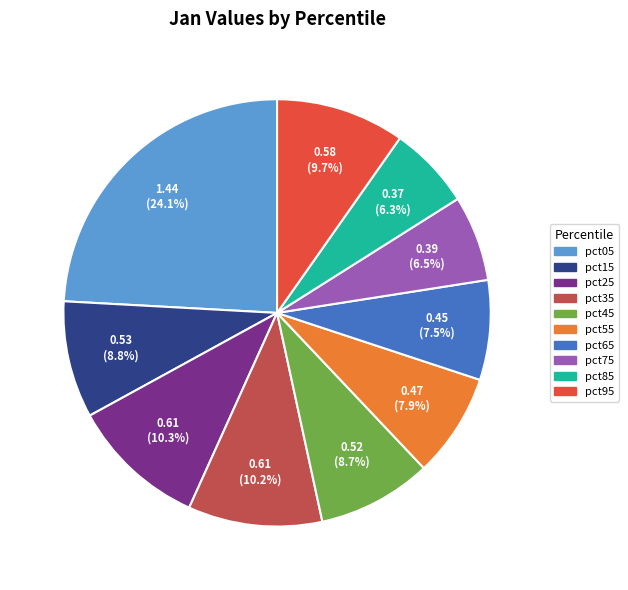

How much of the chart is everything except pct45?

91.3%